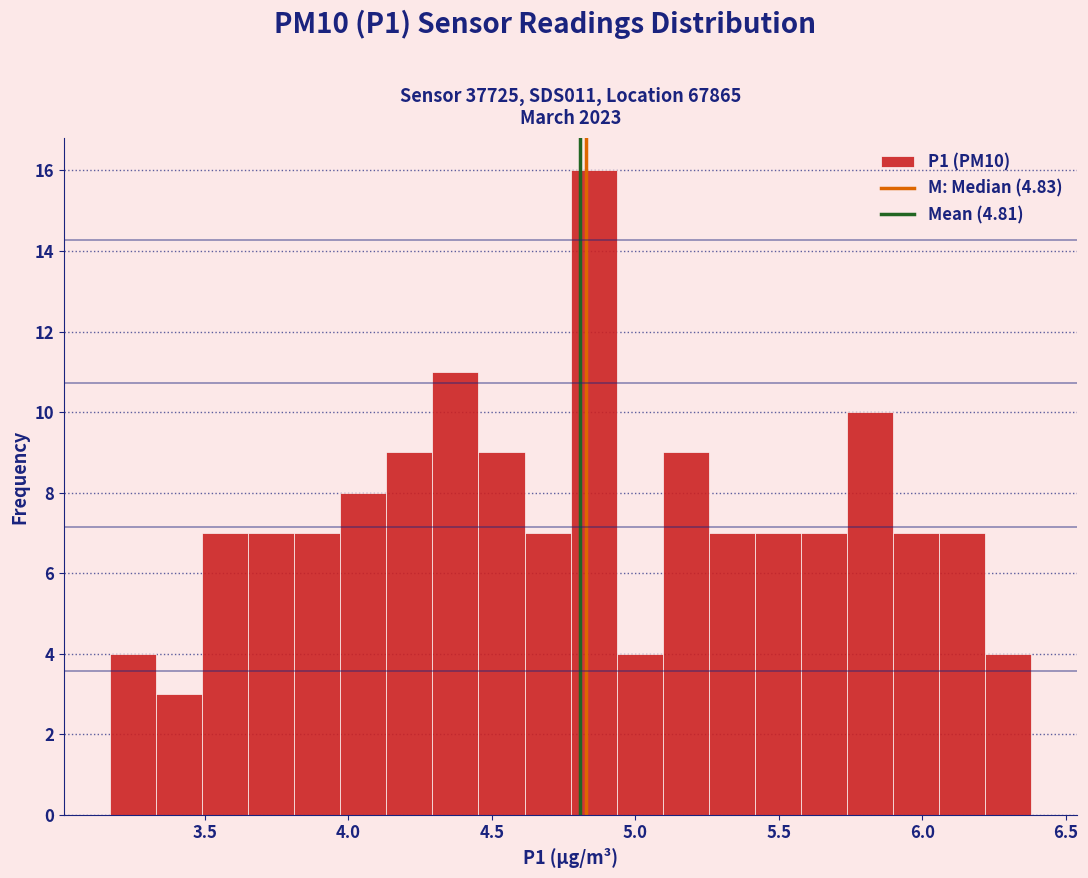

Read against the x-axis, roughly where is the centre of the tallest bar?

4.85